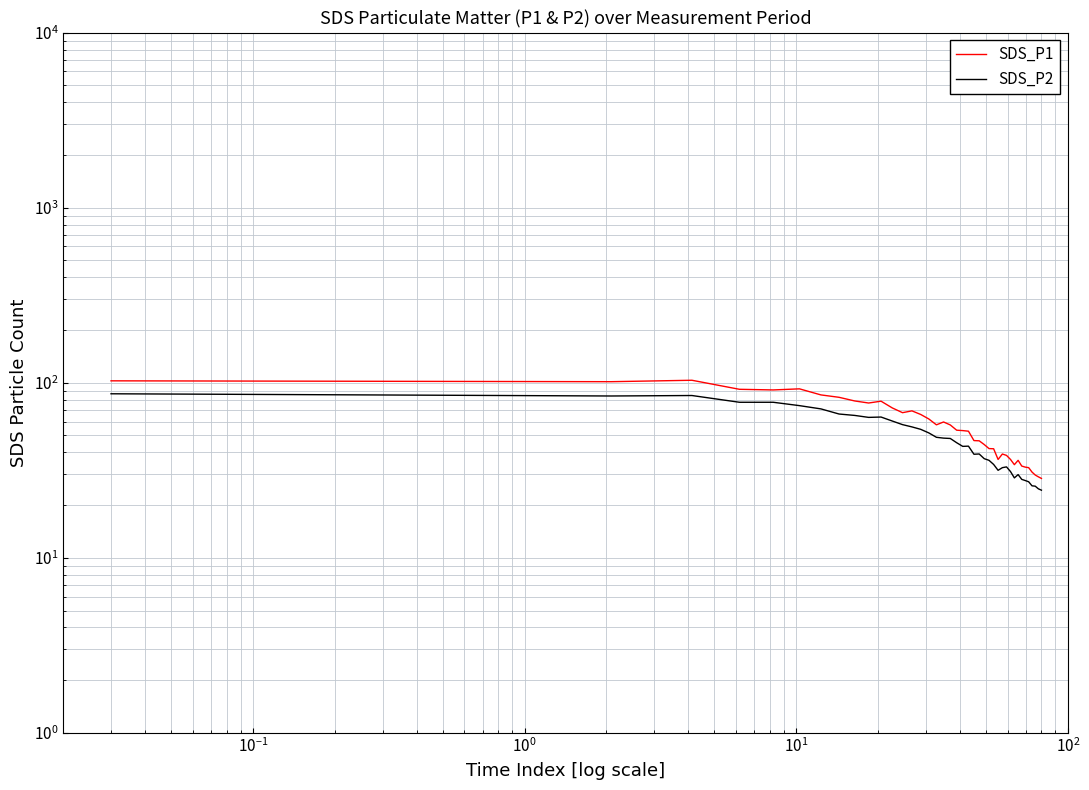

True or false: SDS_P2 and SDS_P1 intersect in this chart.

False